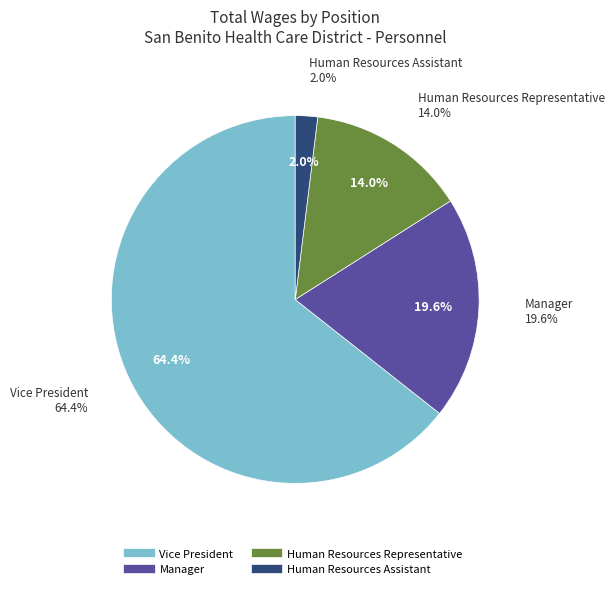

To the nearest percent, what percentage of the pie is Vice President?

64%